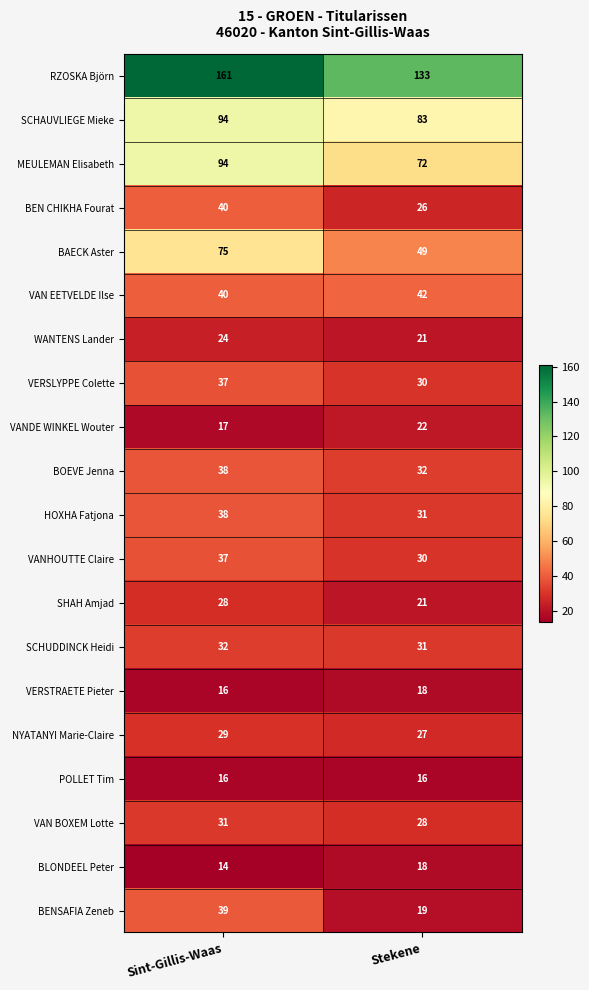

What is the total value across all series at Stekene?

749